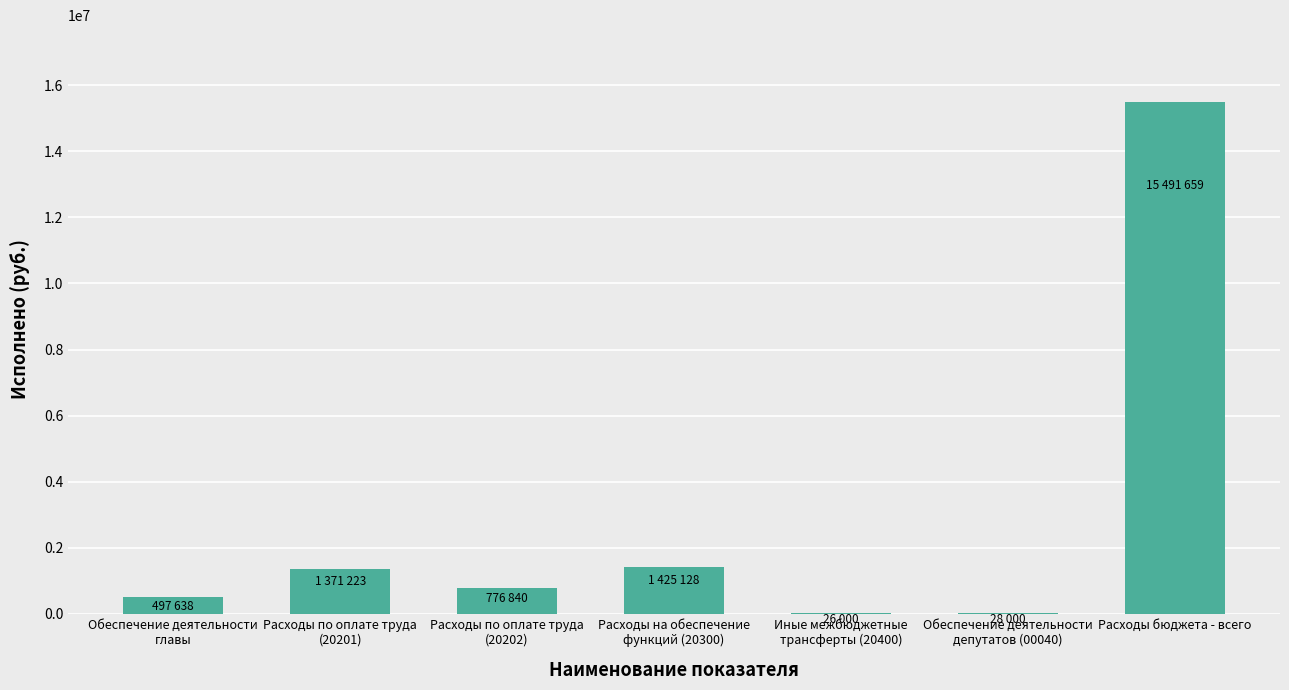

Which category has the highest value across all series?

Расходы бюджета - всего